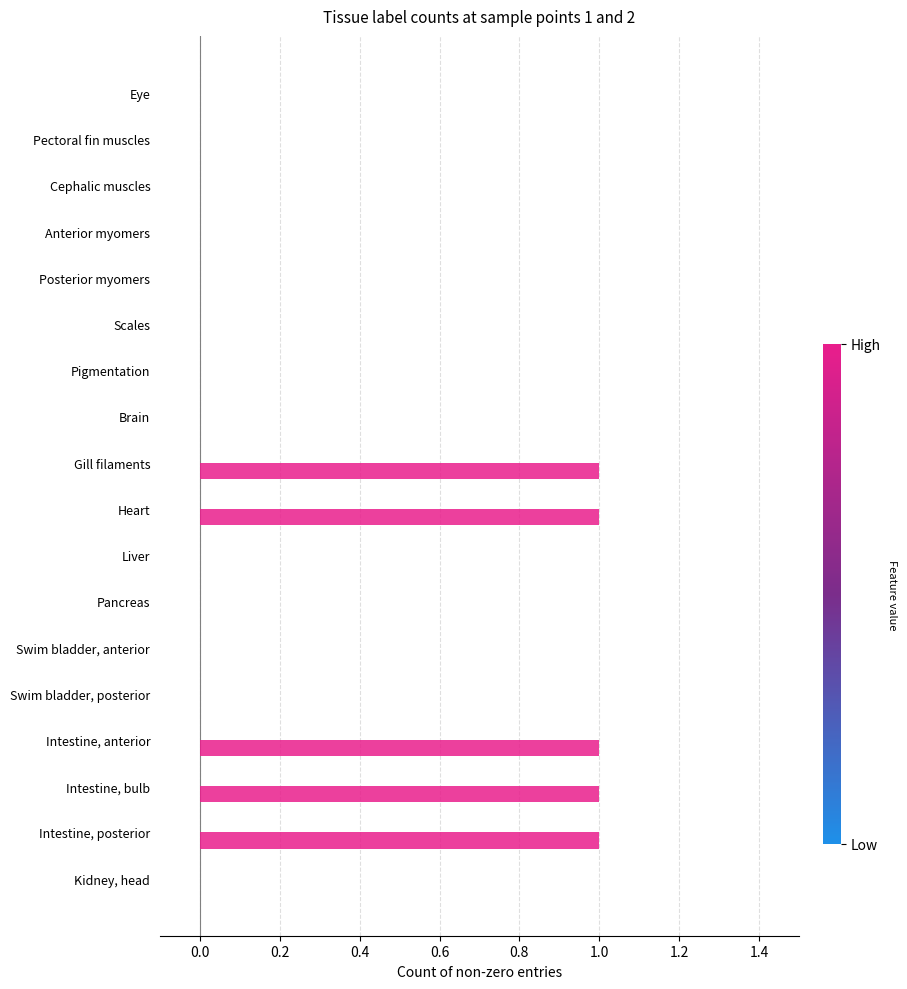

Reading bottom to top, transcribe all the data shown in this chart.

Kidney, head=0	Intestine, posterior=1	Intestine, bulb=1	Intestine, anterior=1	Swim bladder, posterior=0	Swim bladder, anterior=0	Pancreas=0	Liver=0	Heart=1	Gill filaments=1	Brain=0	Pigmentation=0	Scales=0	Posterior myomers=0	Anterior myomers=0	Cephalic muscles=0	Pectoral fin muscles=0	Eye=0